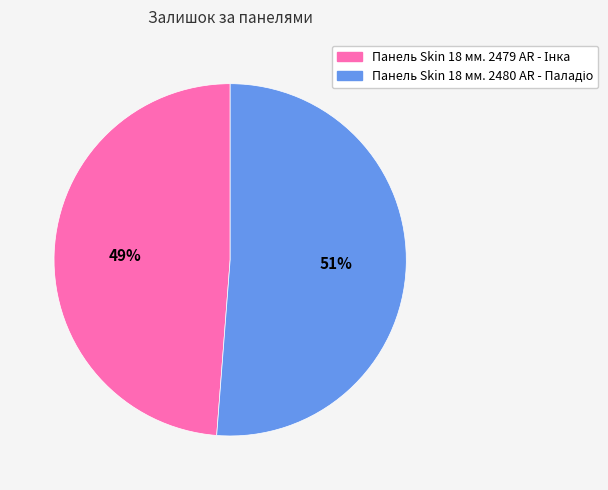

To the nearest percent, what is the average slice percentage?

50%